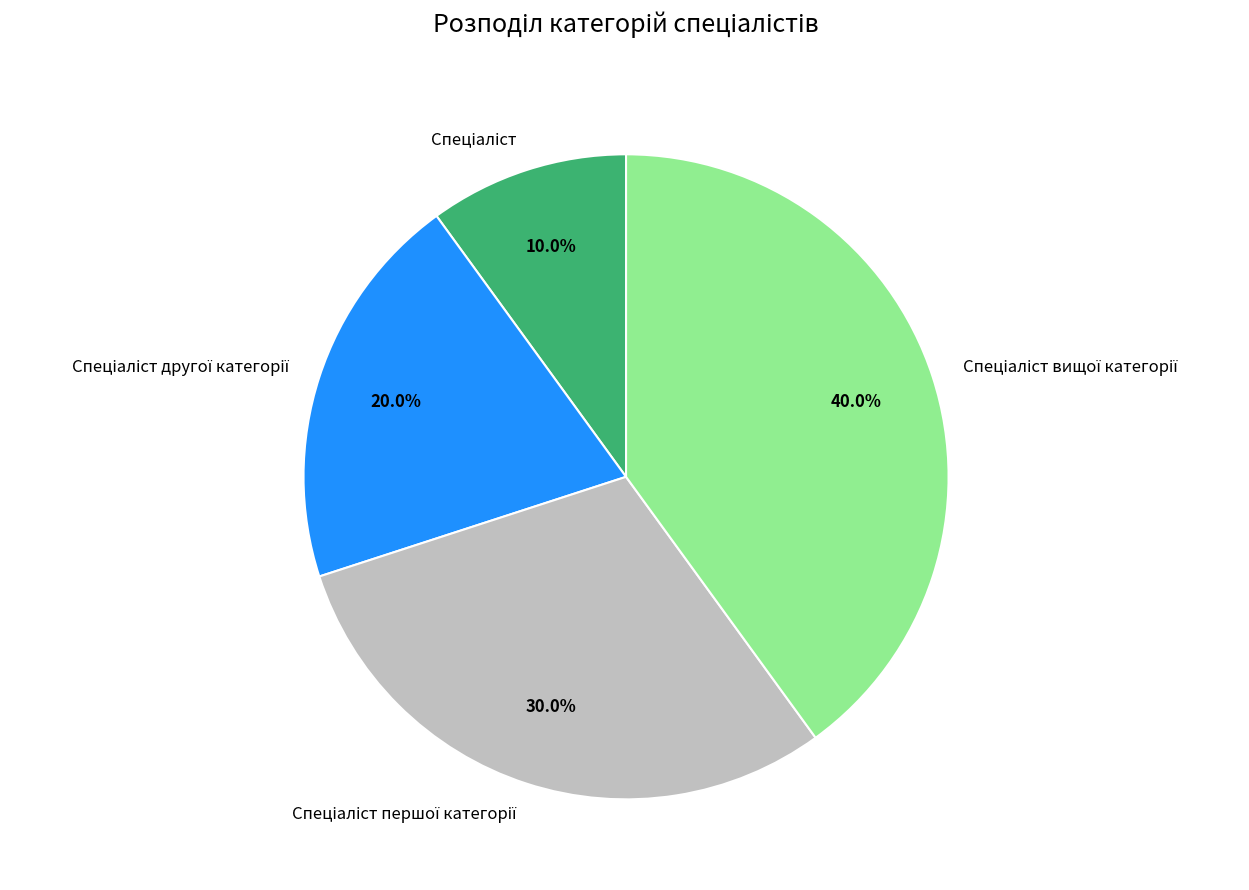

Does any single category account for the majority?

No